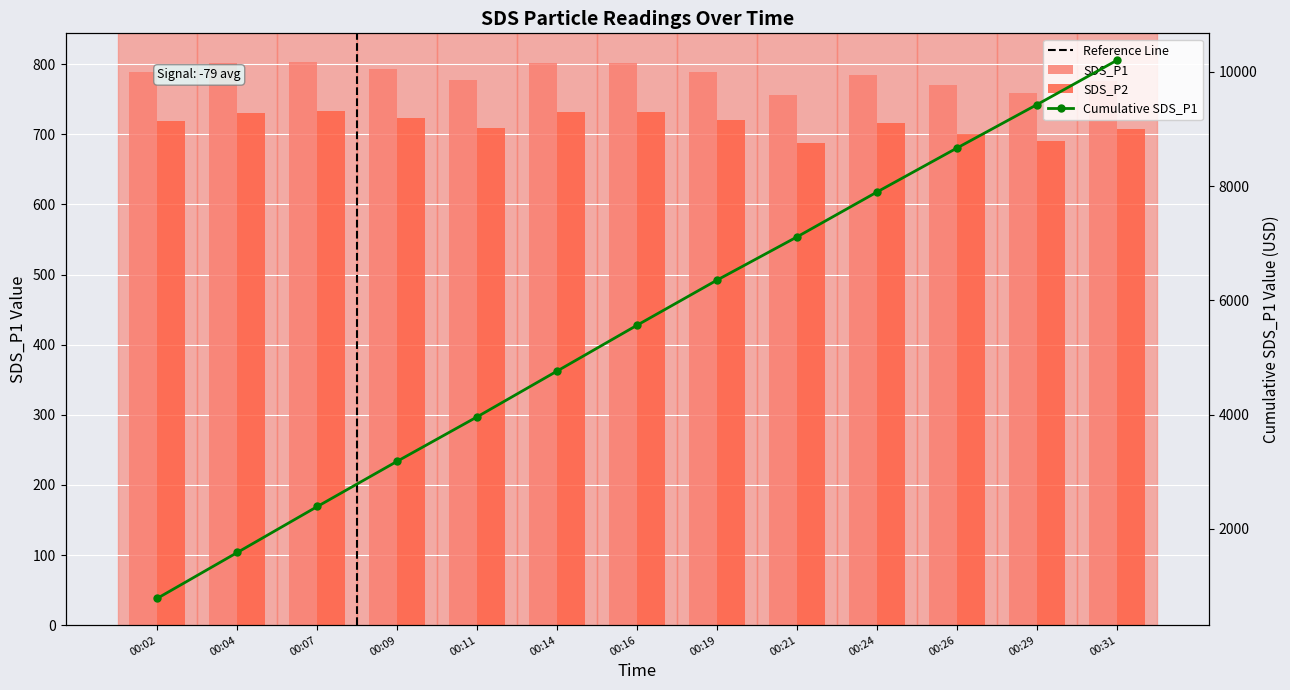

What is the difference between the maximum and minimum values in the SDS_P2 series?

46.3